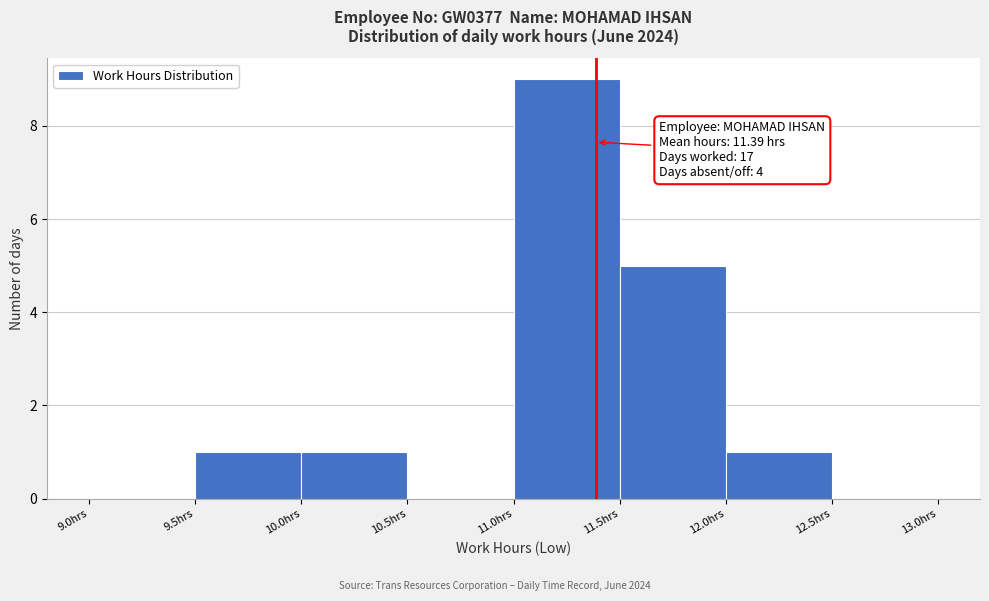

Which range on the x-axis has the tallest bar?

11.0 to 11.5